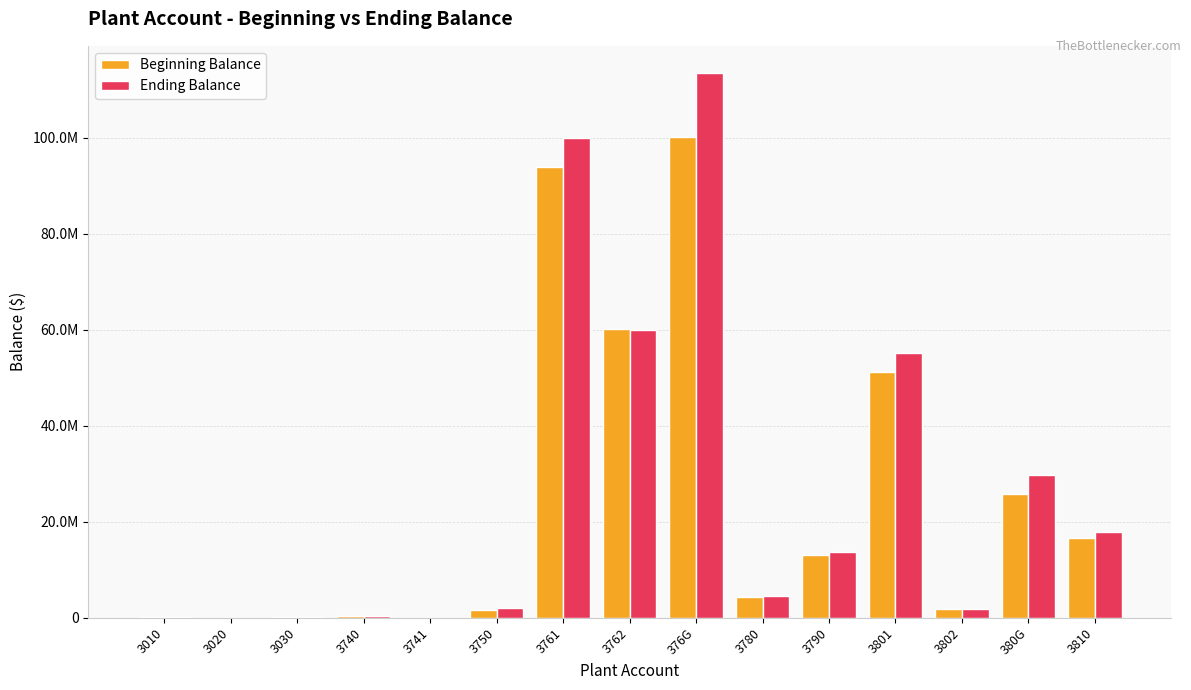

Rank the series at 3761 from highest to lowest value.

Ending Balance, Beginning Balance